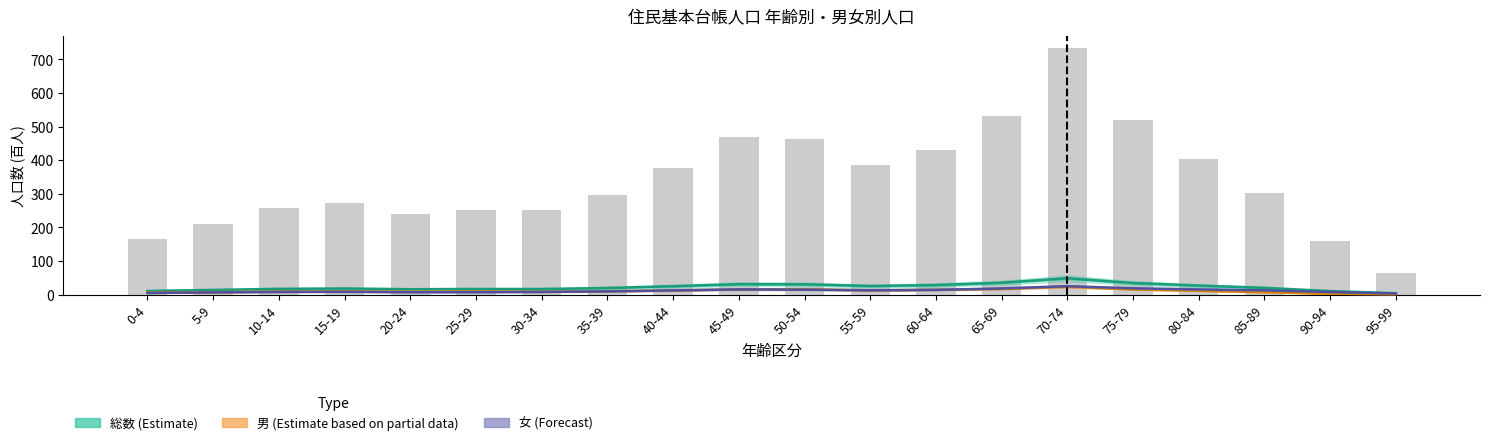

What is the difference between the maximum and minimum values in the 女 (Forecast) series?

21.8